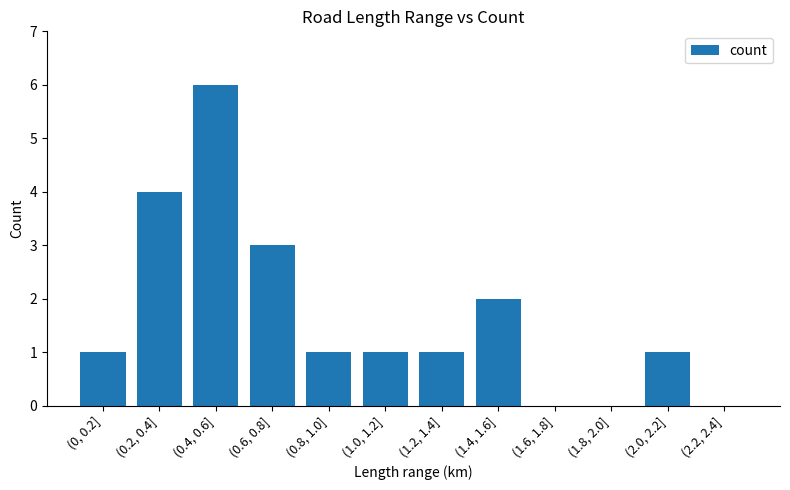

Count the values in the range 1 to 3.

7